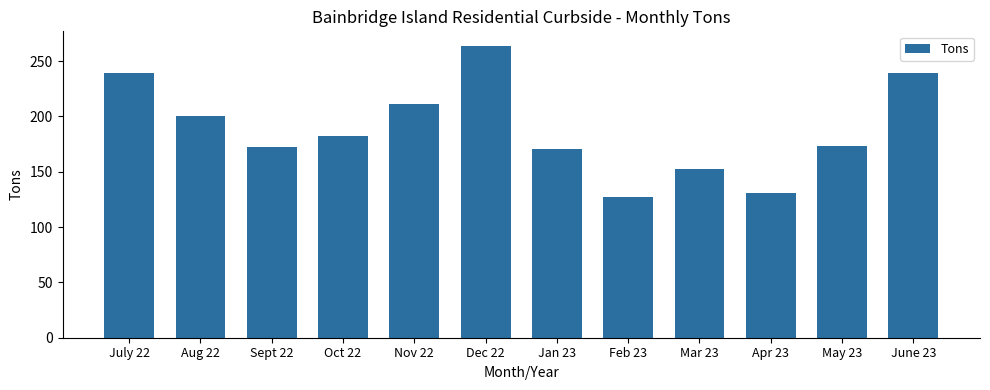

How many data points are above 182?

6